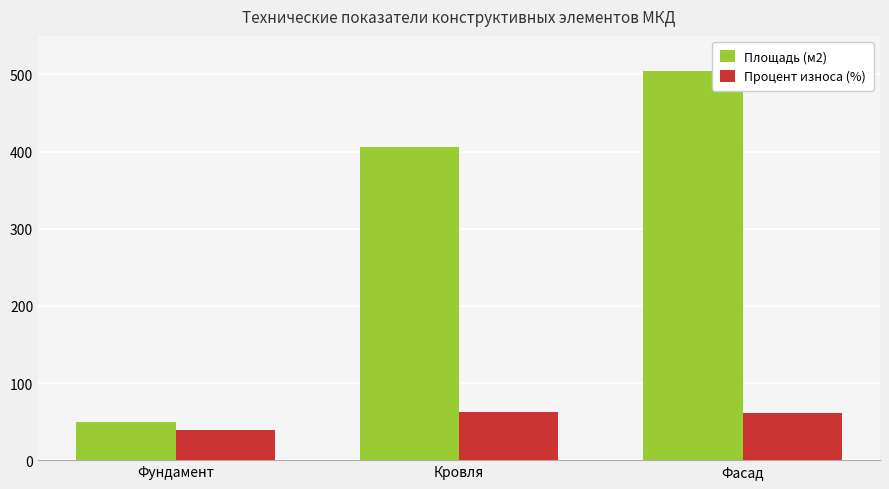

What is the label of the 3rd bar from the left?

Фасад